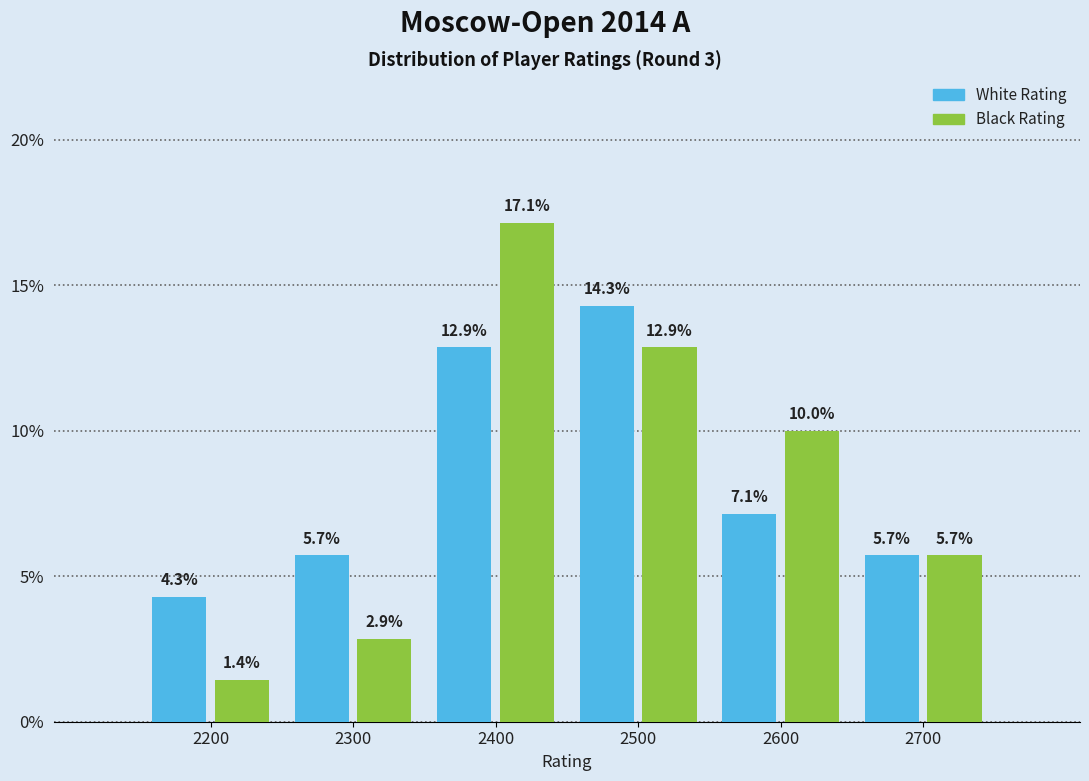

What is the height of the Black Rating bar covering 2250 to 2350 on the x-axis?

2.9